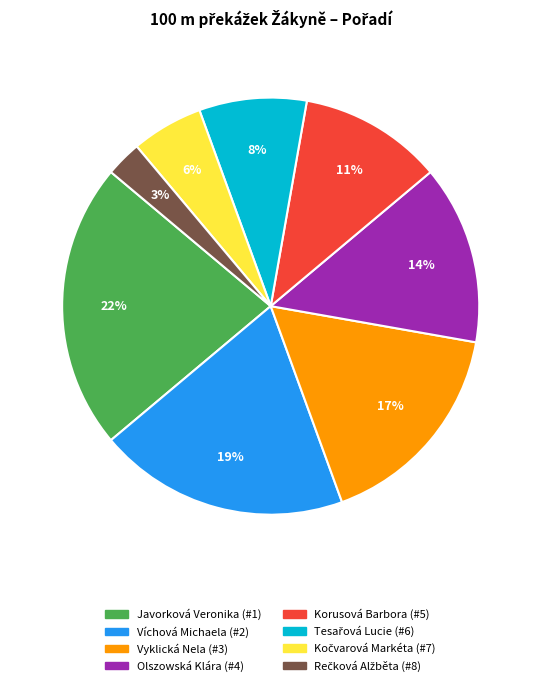

Which category has the biggest portion of the pie?

Javorková Veronika